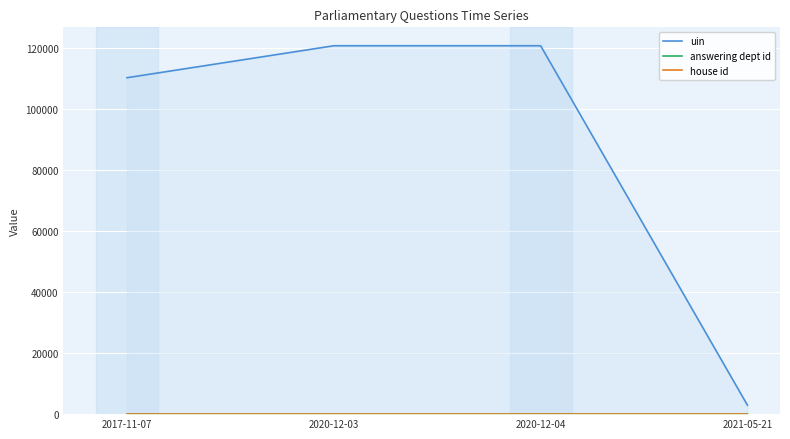

Between 2017-11-07 and 2021-05-21, which is larger?

2017-11-07